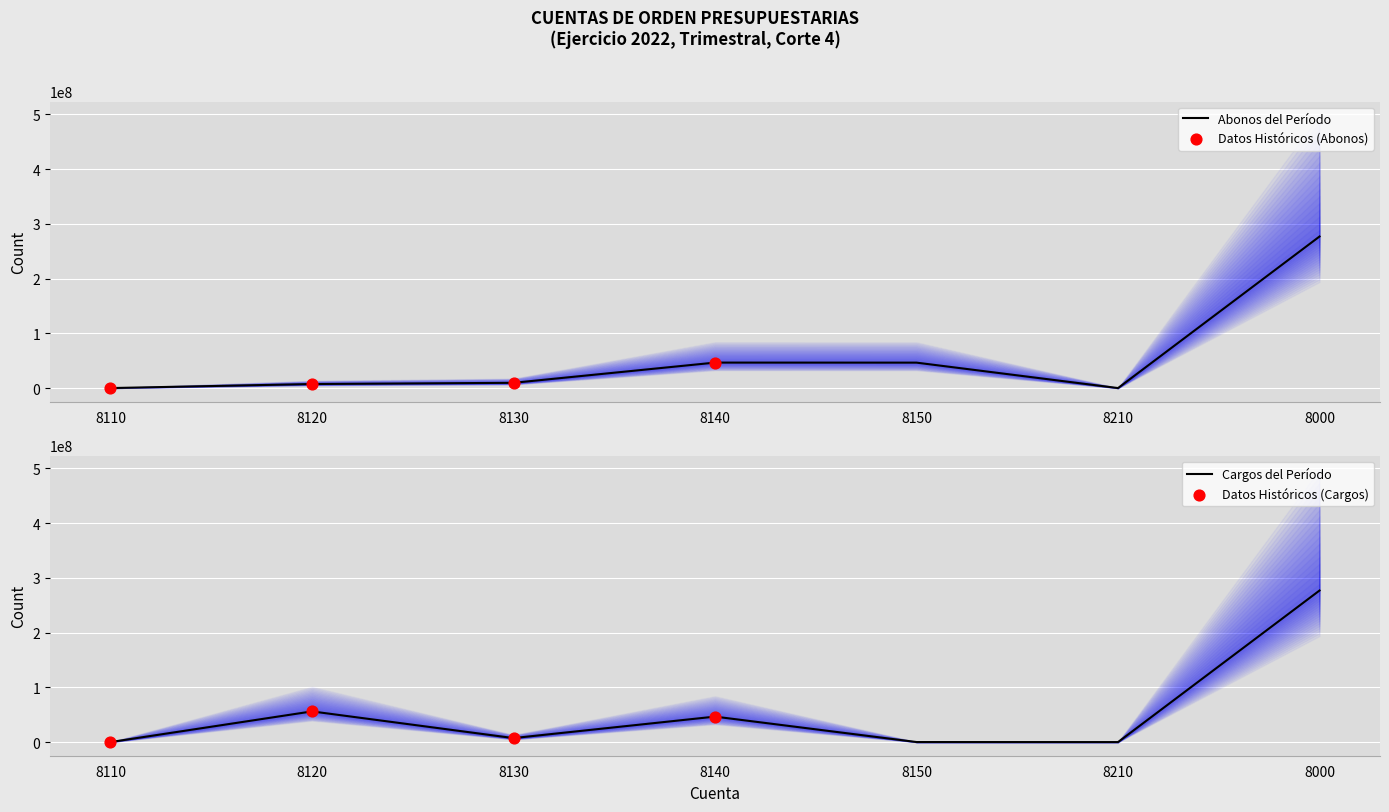

At which category is the sum across all series the highest?

8000